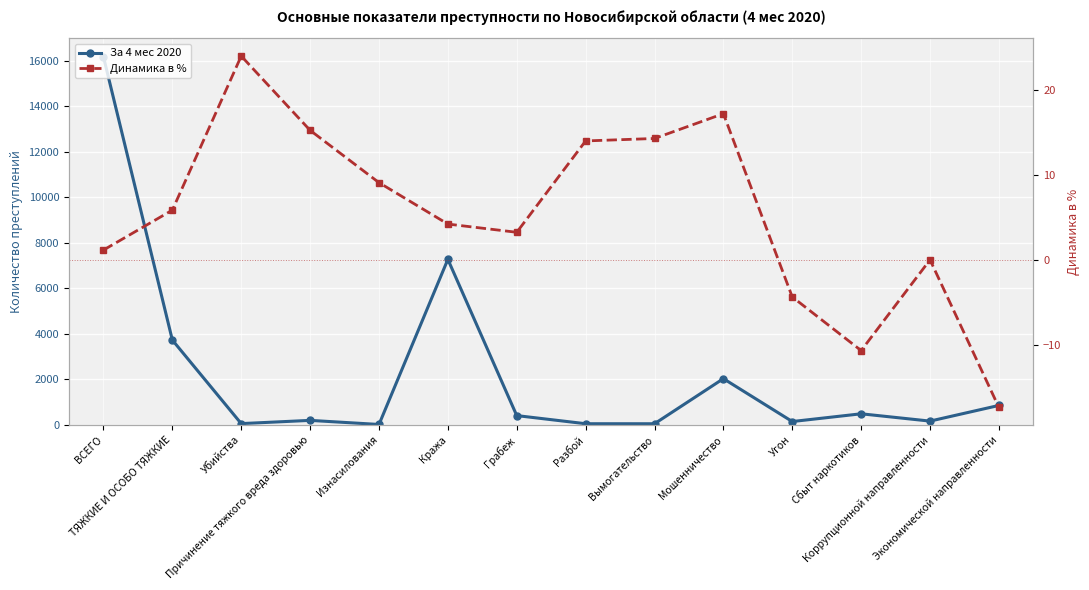

Does the chart display data point markers on the line(s)?

Yes